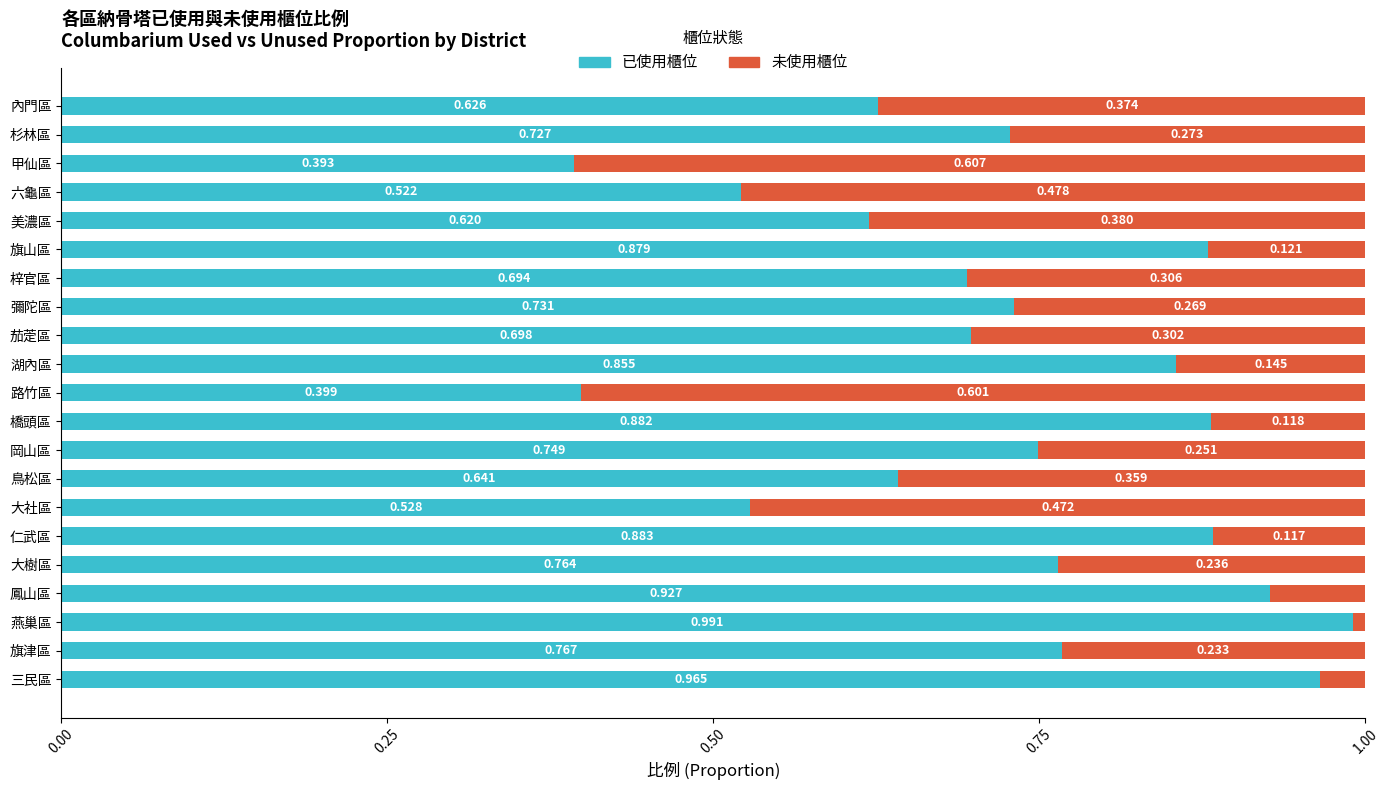

At which label does 已使用櫃位 reach its peak?

燕巢區